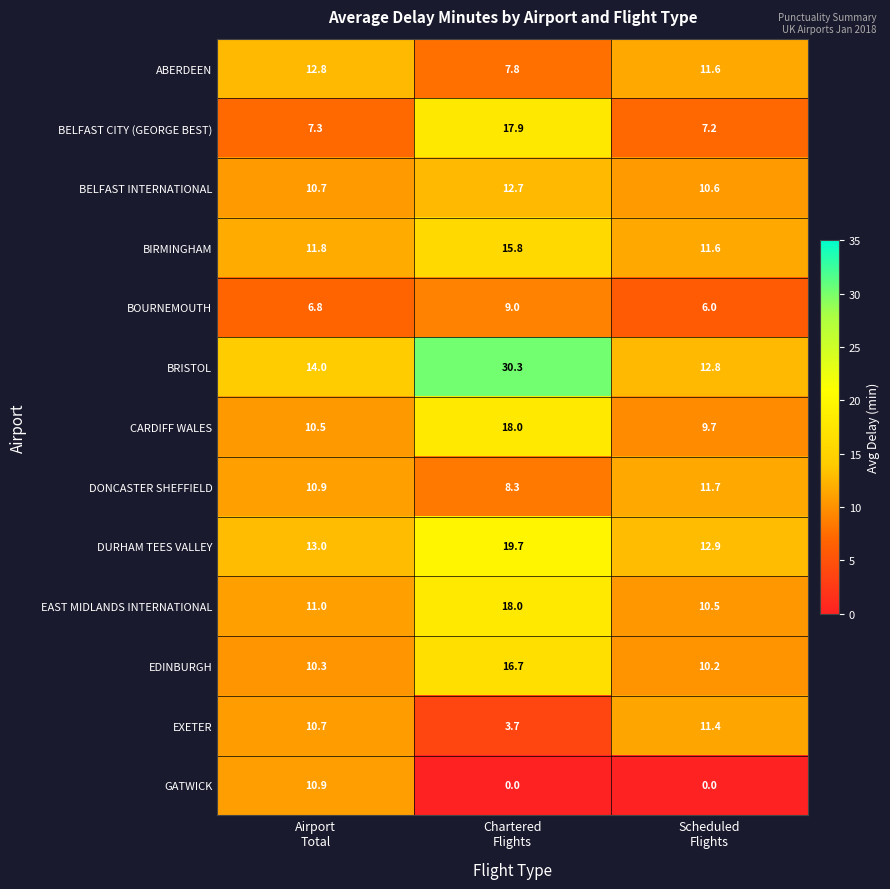

Which series has the largest total across all categories?

BRISTOL